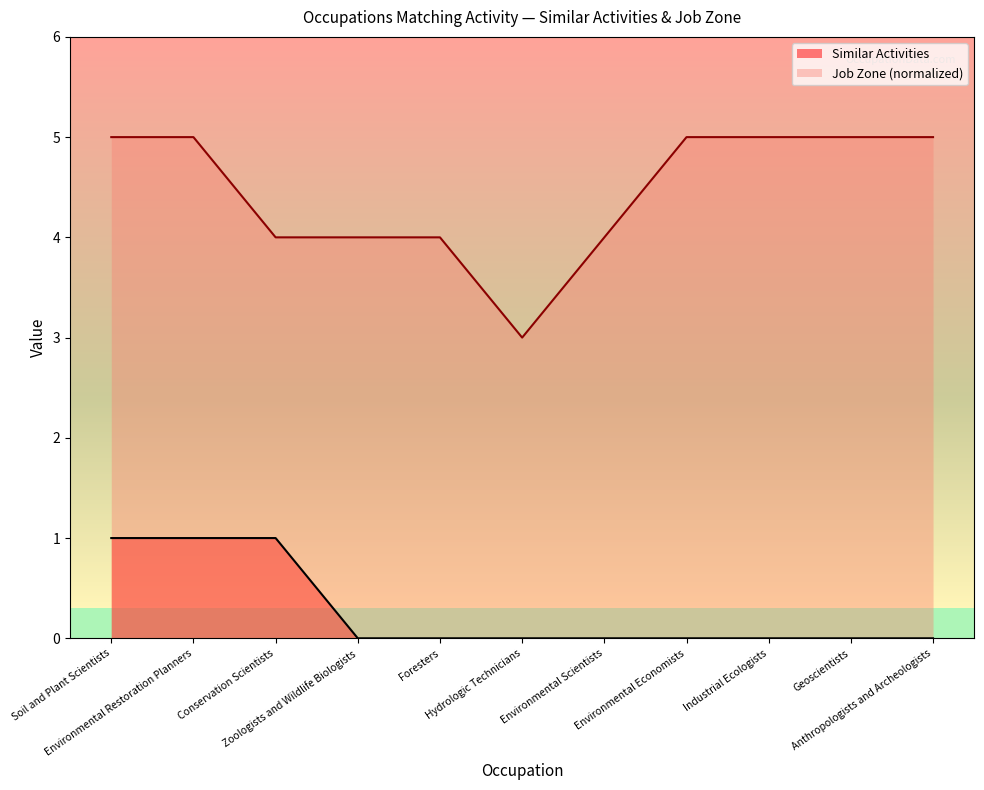

Reading left to right, extract all data points from this chart.

Similar Activities: 1	1	1	0	0	0	0	0	0	0	0
Job Zone: 5	5	4	4	4	3	4	5	5	5	5